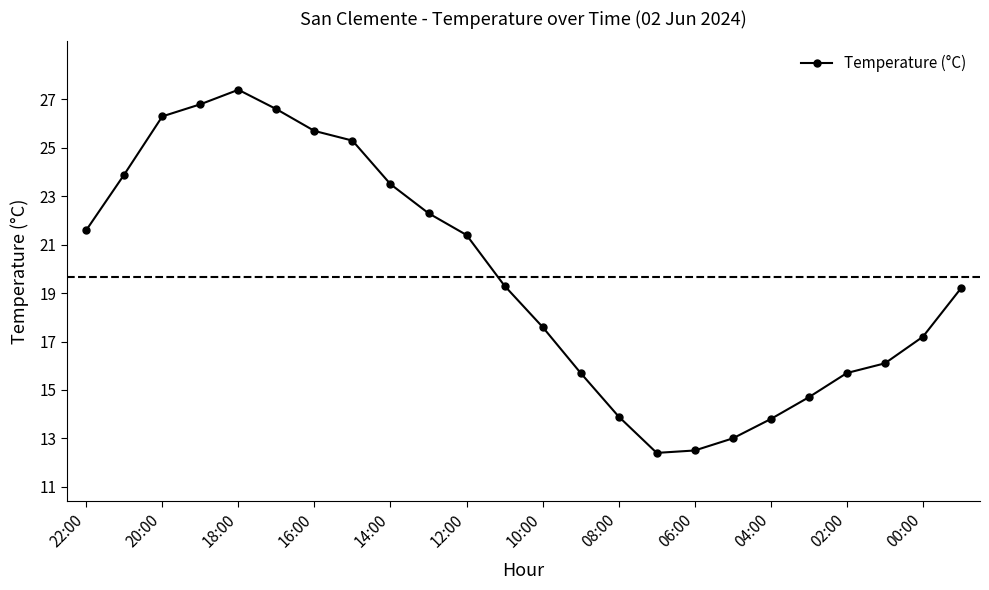

What is the smallest value displayed?

12.4